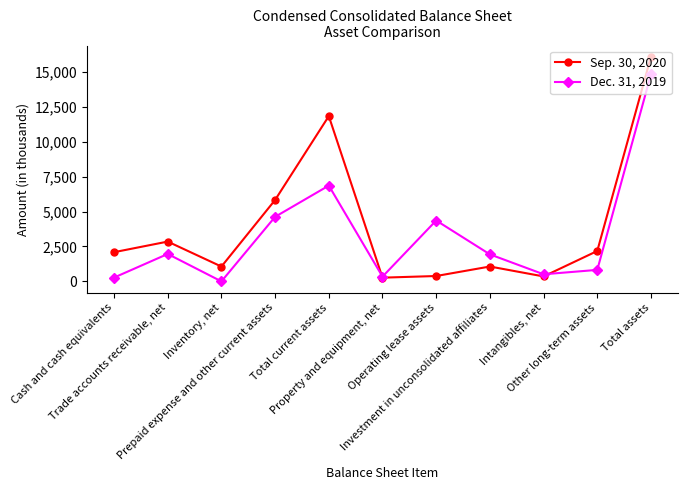

Which series has the largest range (max minus min)?

Sep. 30, 2020